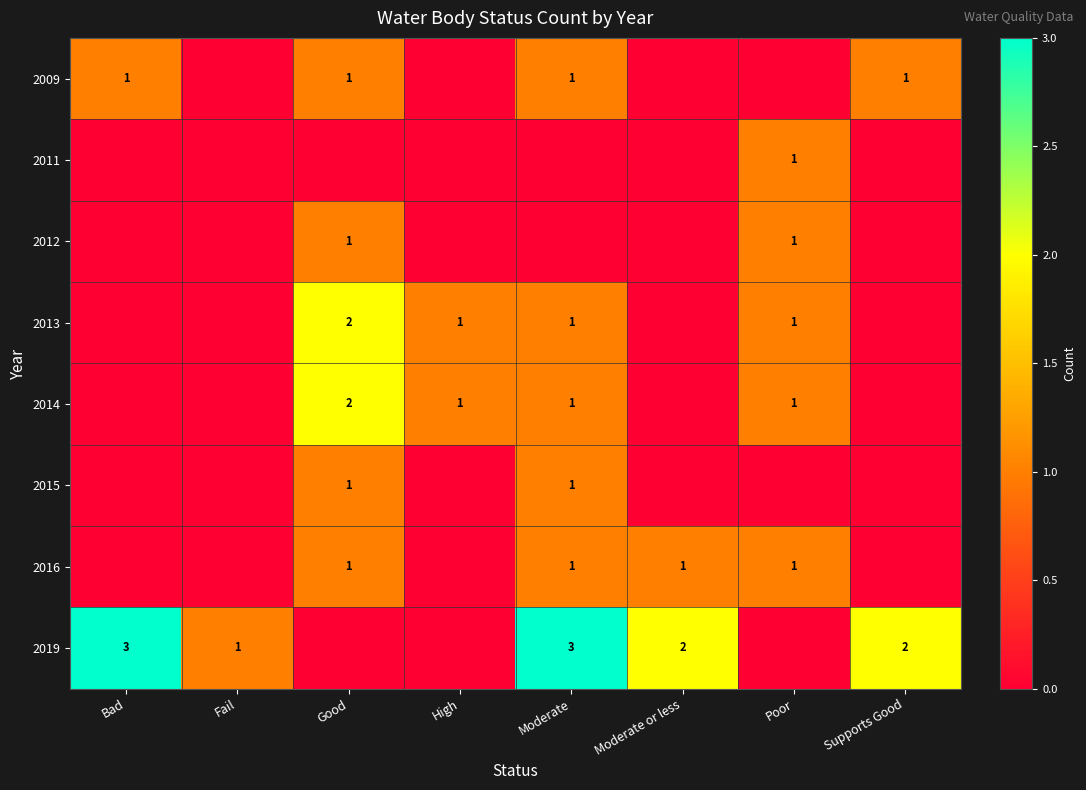

True or false: 2016 has a value of 2 at Good.

False